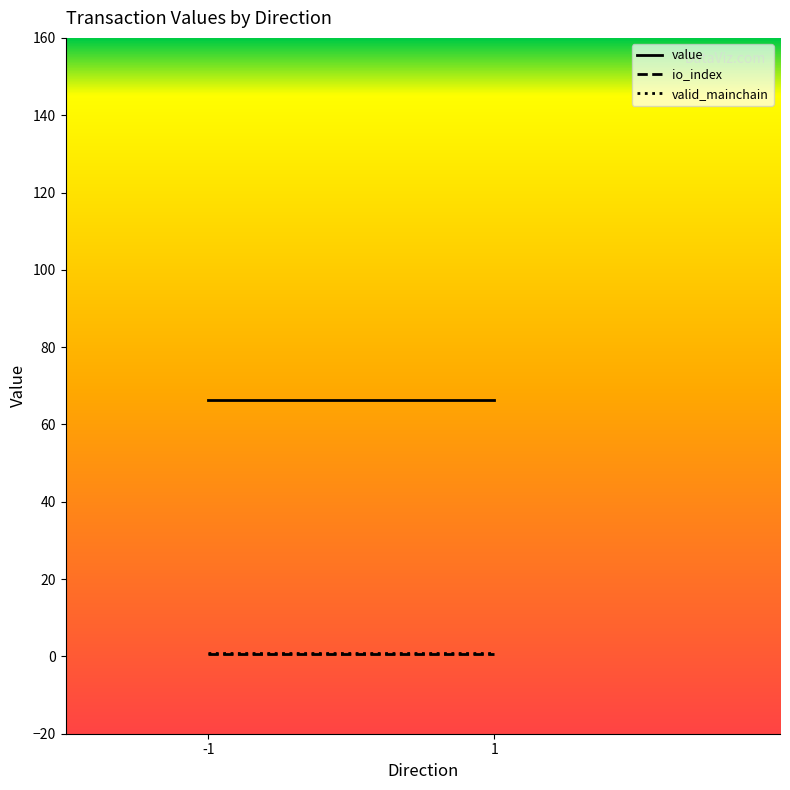

True or false: io_index and valid_mainchain cross at least once.

False